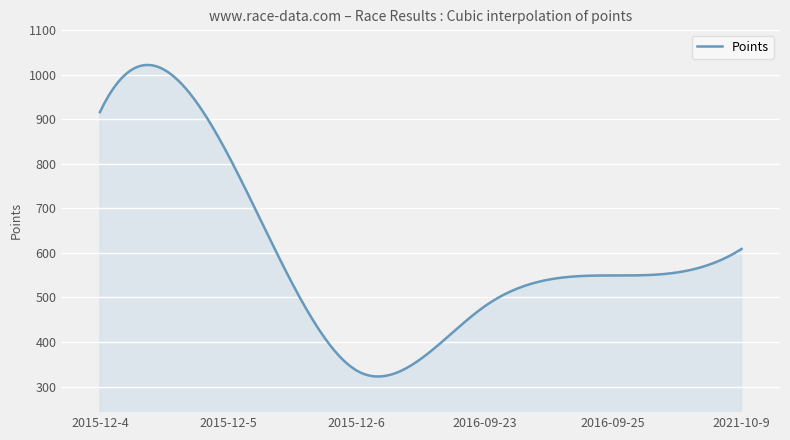

What is the difference between the maximum and minimum values?

699.0